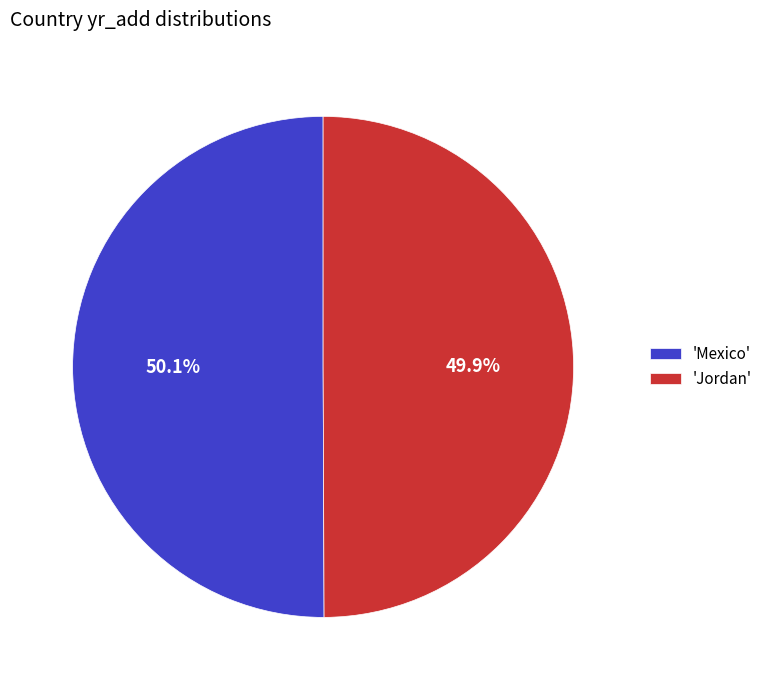

Approximately how many times larger is the value at 'Jordan' compared to 'Mexico'?

1.0